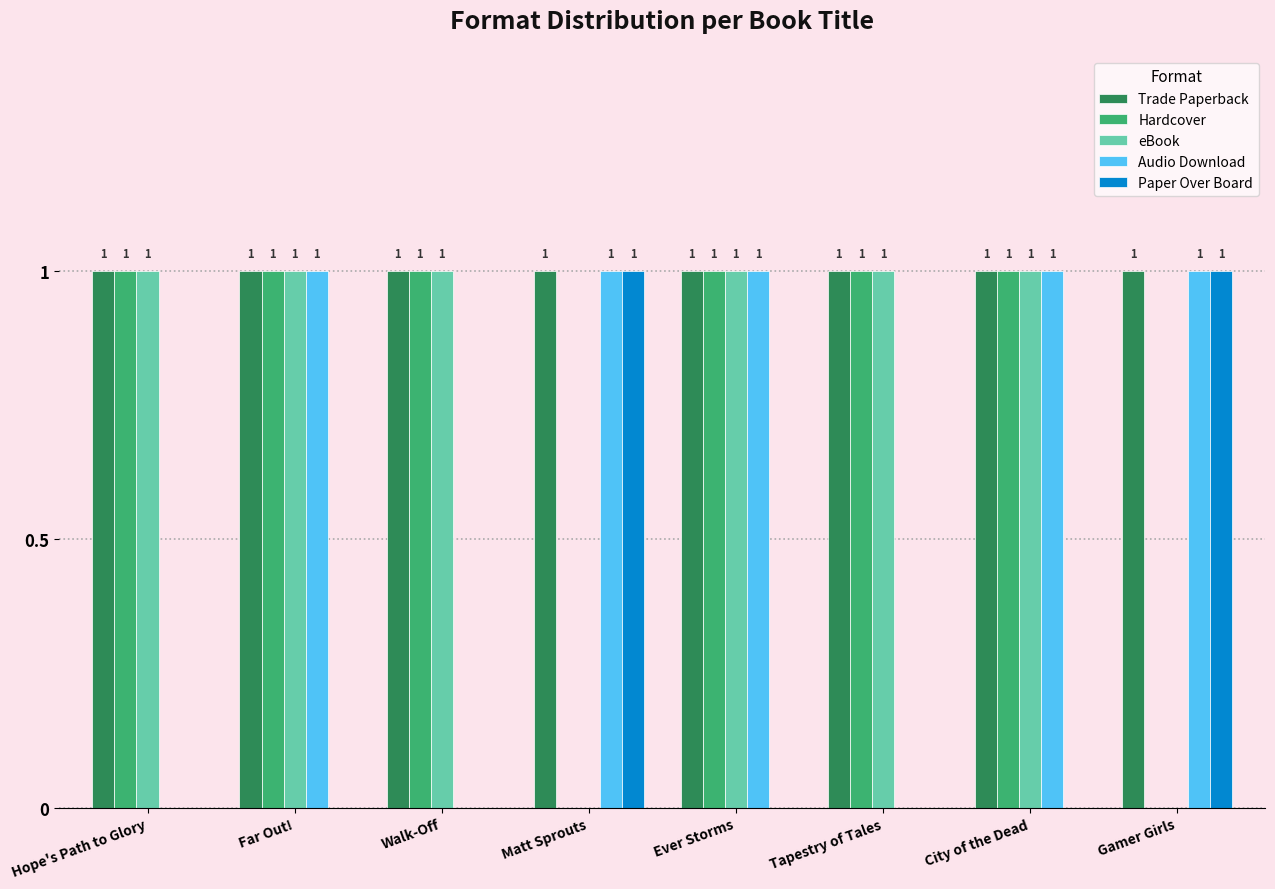

Reading left to right, extract all data points from this chart.

Trade Paperback: Hope's Path to Glory=1	Far Out!=1	Walk-Off=1	Matt Sprouts=1	Ever Storms=1	Tapestry of Tales=1	City of the Dead=1	Gamer Girls=1
Hardcover: Hope's Path to Glory=1	Far Out!=1	Walk-Off=1	Matt Sprouts=0	Ever Storms=1	Tapestry of Tales=1	City of the Dead=1	Gamer Girls=0
eBook: Hope's Path to Glory=1	Far Out!=1	Walk-Off=1	Matt Sprouts=0	Ever Storms=1	Tapestry of Tales=1	City of the Dead=1	Gamer Girls=0
Audio Download: Hope's Path to Glory=0	Far Out!=1	Walk-Off=0	Matt Sprouts=1	Ever Storms=1	Tapestry of Tales=0	City of the Dead=1	Gamer Girls=1
Paper Over Board: Hope's Path to Glory=0	Far Out!=0	Walk-Off=0	Matt Sprouts=1	Ever Storms=0	Tapestry of Tales=0	City of the Dead=0	Gamer Girls=1